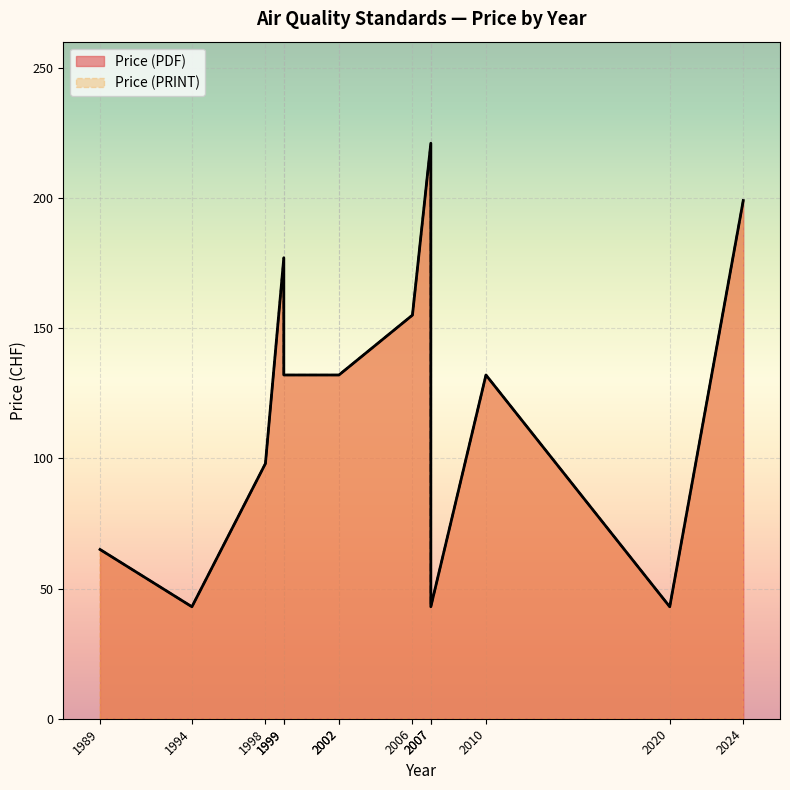

Which label corresponds to the largest value in the chart?

2007